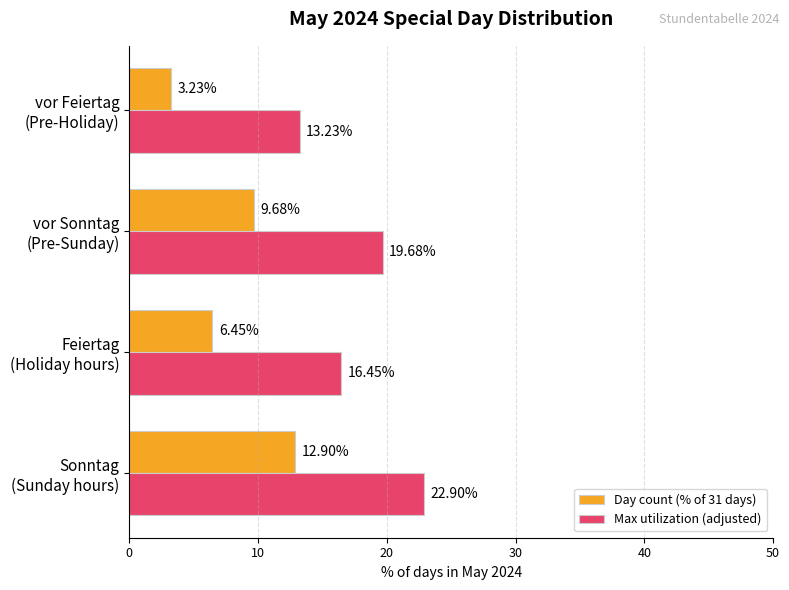

Which series has the largest total across all categories?

Max utilization (adjusted)